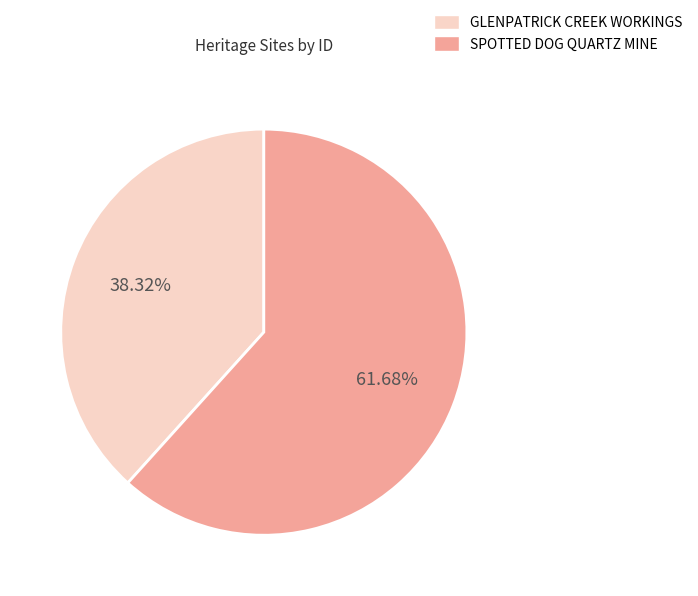

The SPOTTED DOG QUARTZ MINE slice represents 47% of the pie. True or false?

False